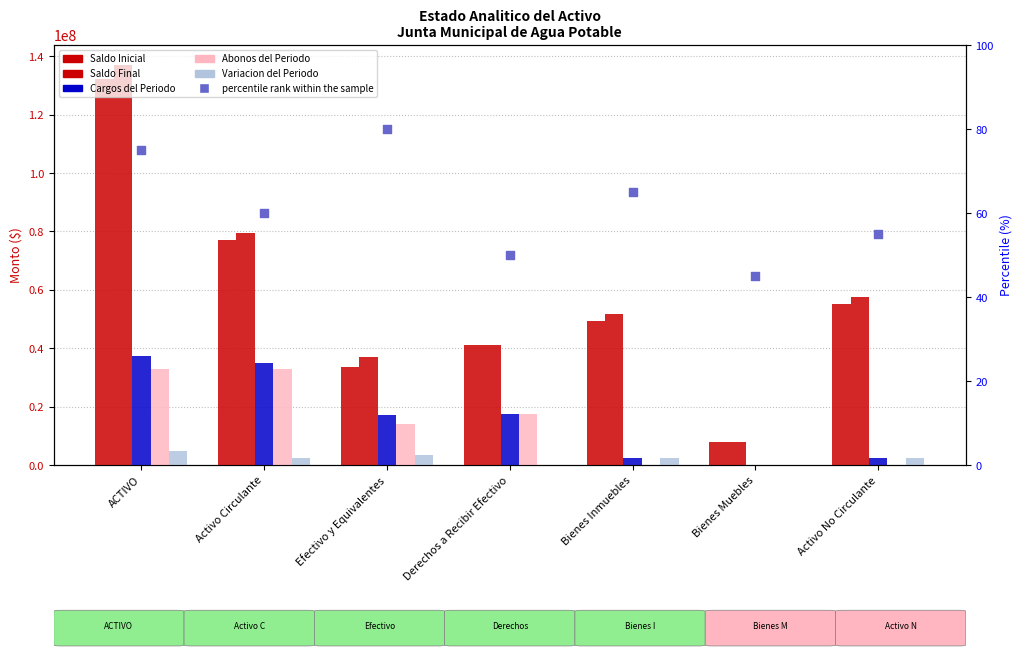

At how many categories does at least one series exceed 111898781?

1